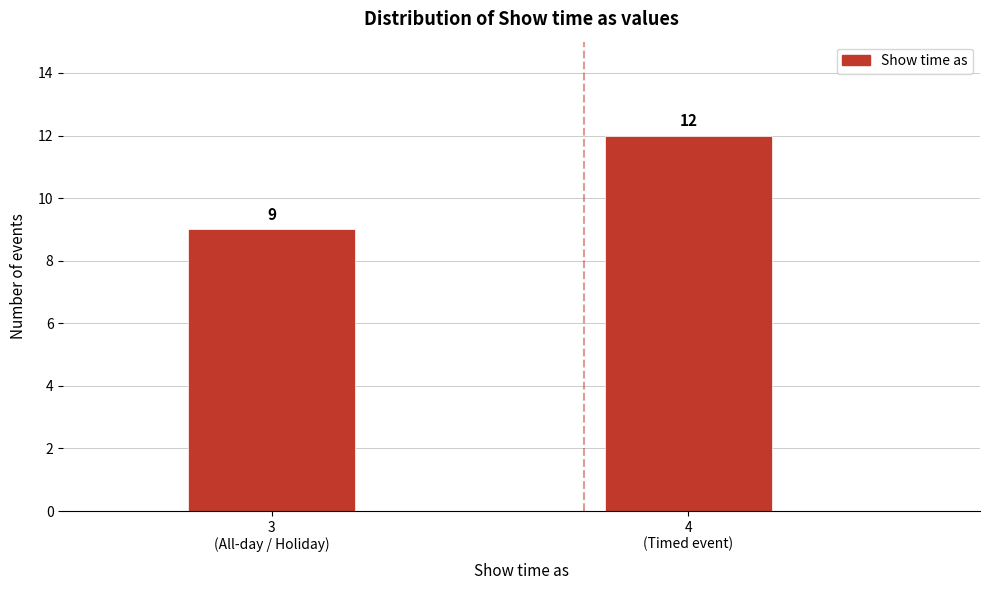

Reading left to right, what are all the values shown in this chart?

9	12